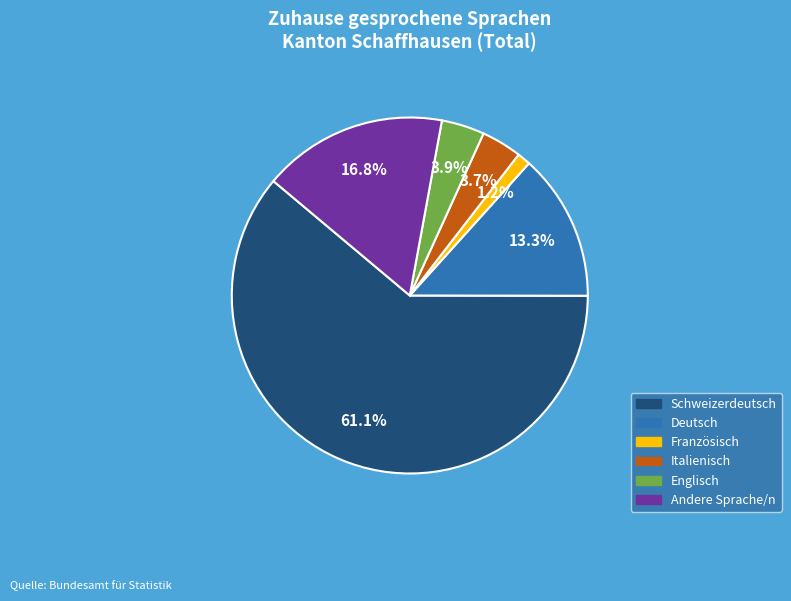

What percentage is the Italienisch slice, to the nearest percent?

4%